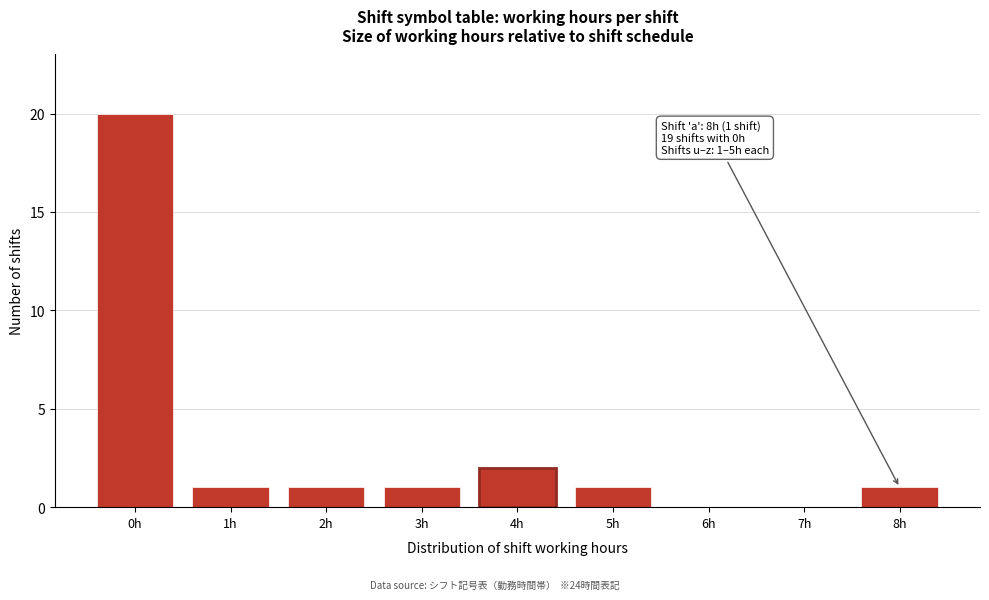

Reading left to right, extract all data points from this chart.

0h=20	1h=1	2h=1	3h=1	4h=2	5h=1	6h=0	7h=0	8h=1